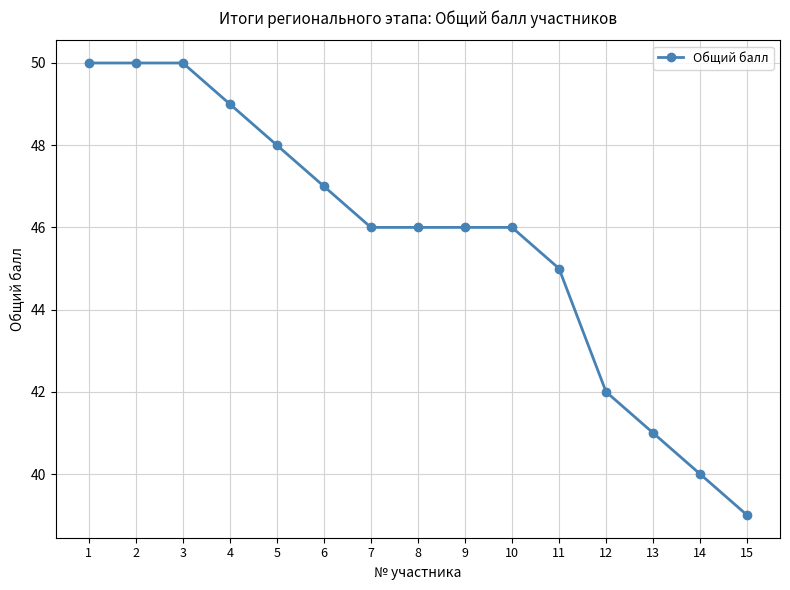

Reading left to right, extract all data points from this chart.

50	50	50	49	48	47	46	46	46	46	45	42	41	40	39